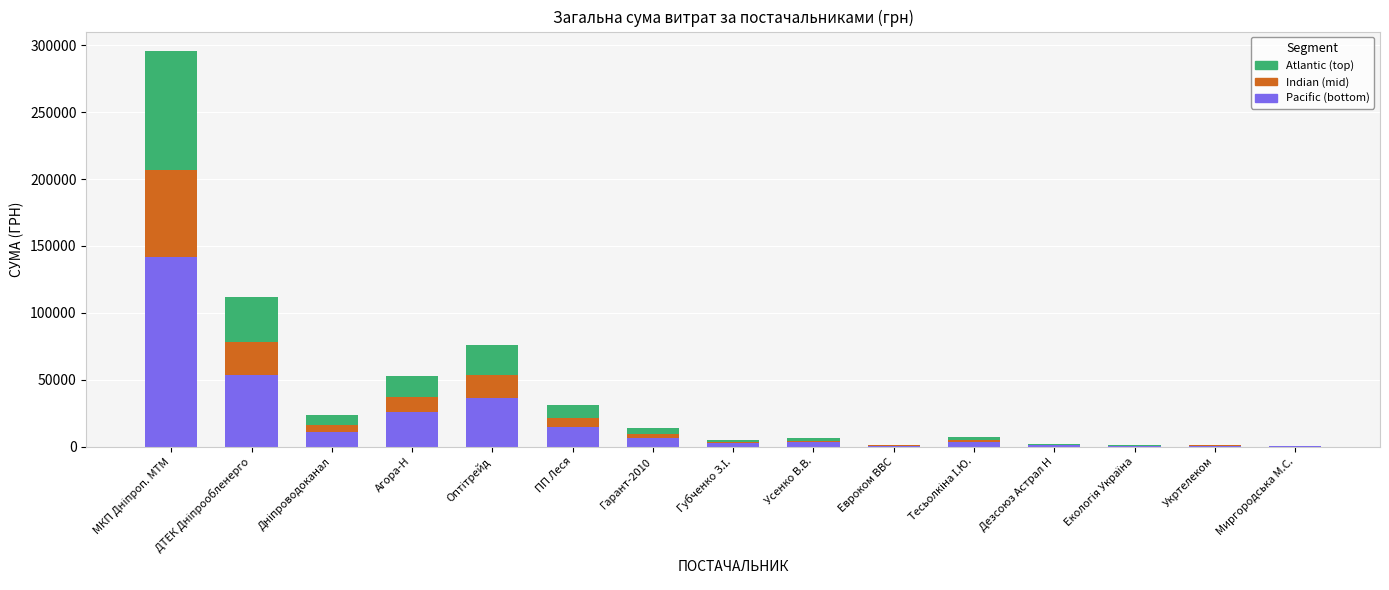

Count the number of categories in the chart.

15